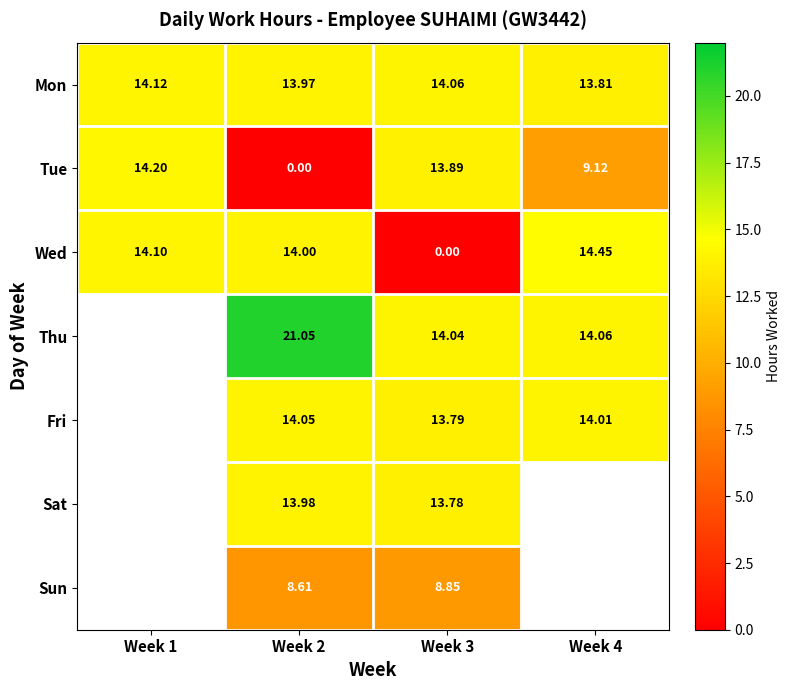

The value of Tue at Week 2 is 0.0. True or false?

True